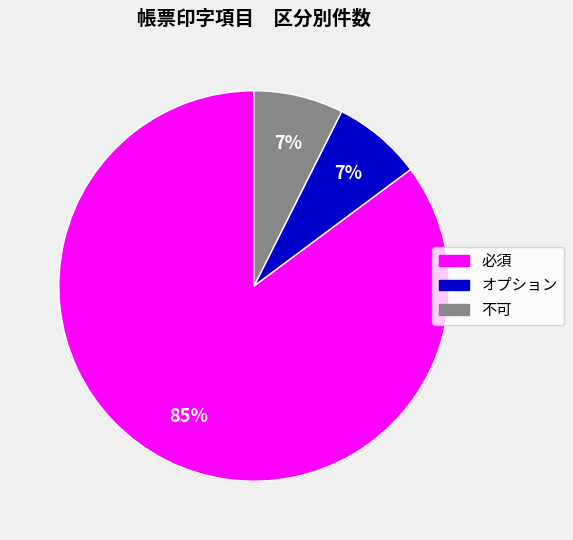

Which has a higher value, 不可 or 必須?

必須